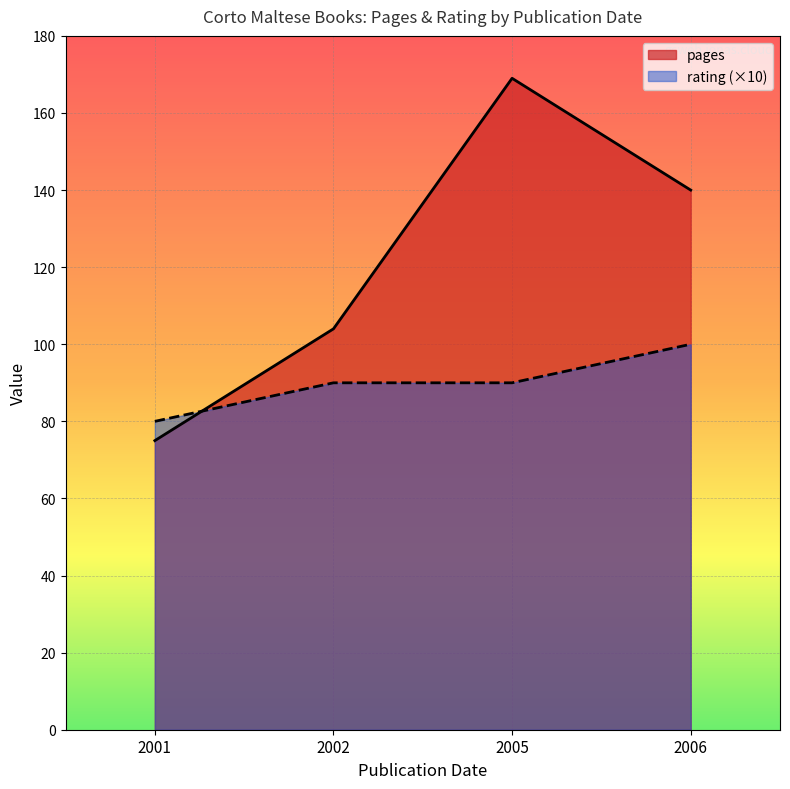

Which category has the highest value across all series?

2005